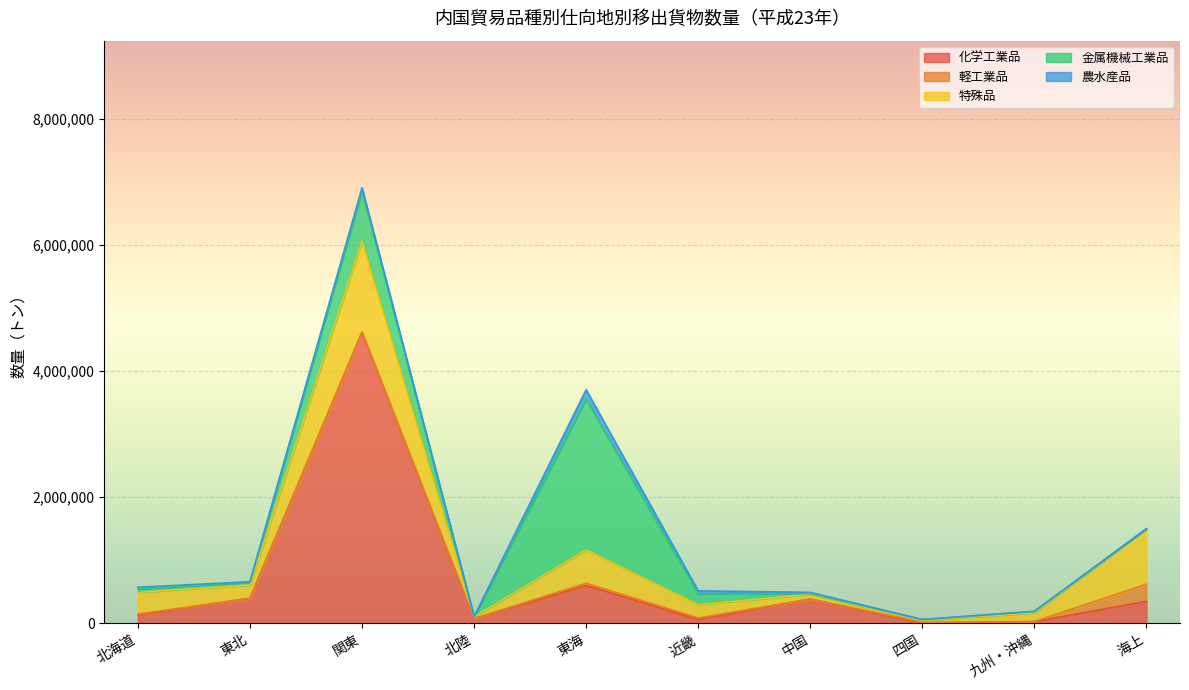

Is it true that 軽工業品 equals 0 at 関東?

True